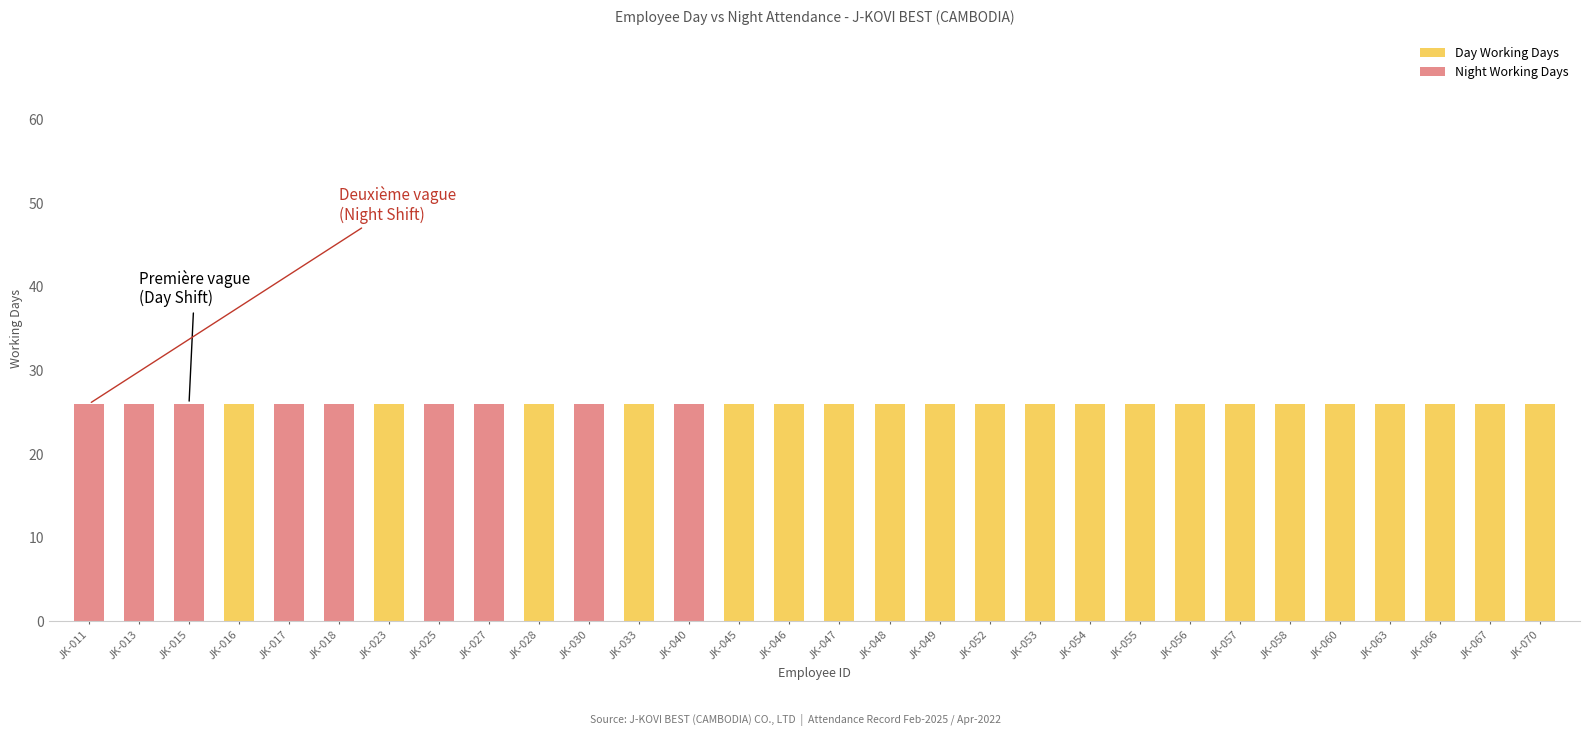

What is the sum of the Day Working Days values at JK-052 and JK-063?

52